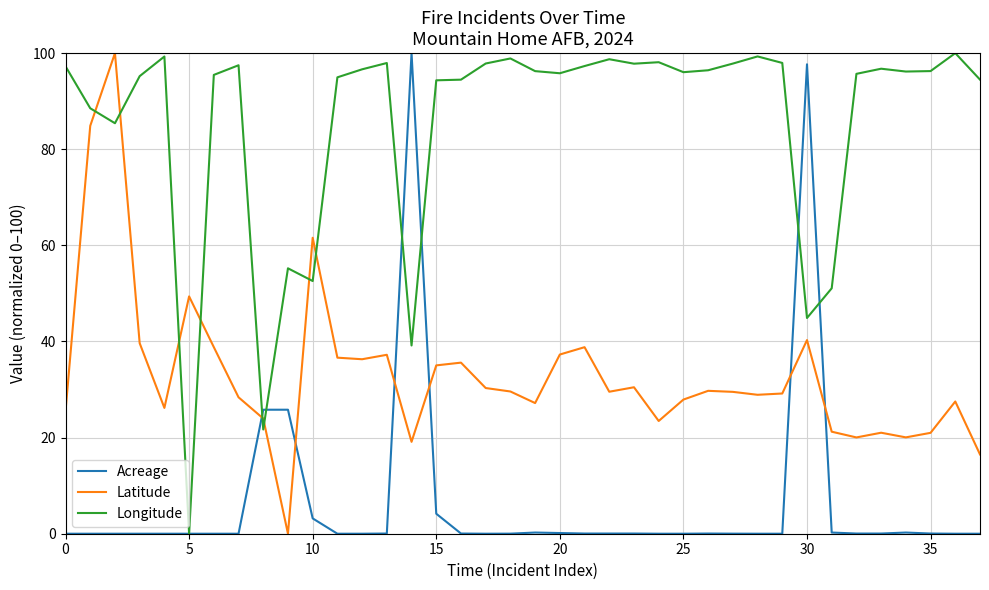

Which series has the largest total across all categories?

Longitude